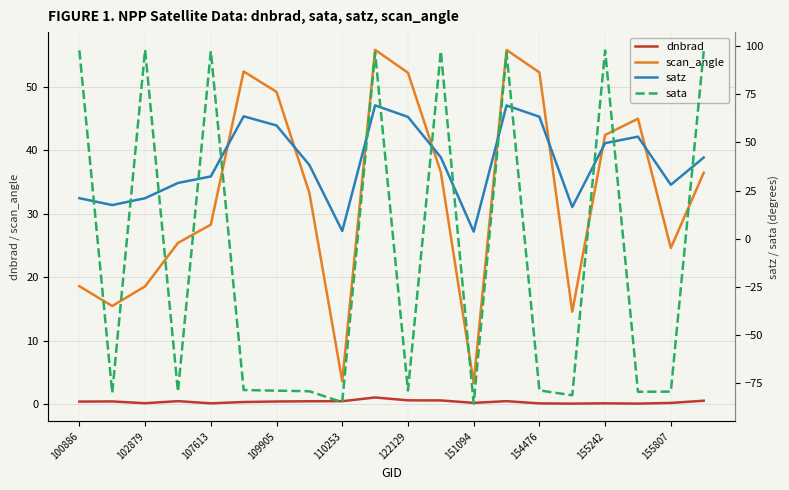

How many interior local peaks does the satz series have?

4